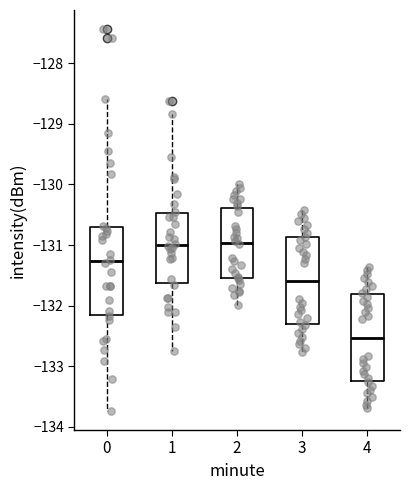

Reading left to right, transcribe this box plot: for each box, give where its median line is, the range the box spans, and where its two whiskers end, as read against the y-axis. The values are not printed on the chart, so give them approximately, as read against the axis.

0: median -131.3, box -132.2 to -130.7, whiskers -133.7 to -128.6
1: median -131.0, box -131.6 to -130.5, whiskers -132.8 to -128.8
2: median -131.0, box -131.5 to -130.4, whiskers -132.0 to -130.0
3: median -131.6, box -132.3 to -130.9, whiskers -132.8 to -130.4
4: median -132.5, box -133.2 to -131.8, whiskers -133.7 to -131.4